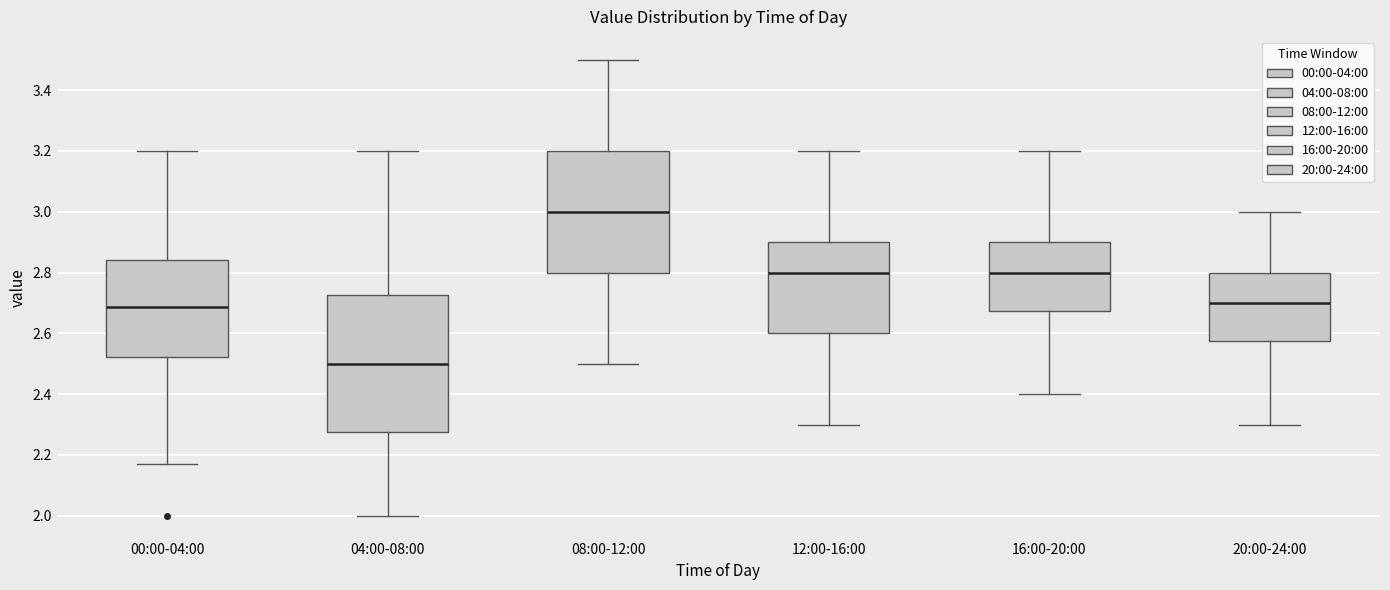

Reading left to right, read every box against the y-axis: the position of its median line, the range the box covers, and the ends of its whiskers. The values are not printed on the chart, so give them approximately, as read against the axis.

00:00-04:00: median 2.68, box 2.52 to 2.84, whiskers 2.18 to 3.20
04:00-08:00: median 2.50, box 2.28 to 2.72, whiskers 2.00 to 3.20
08:00-12:00: median 3.00, box 2.80 to 3.20, whiskers 2.50 to 3.50
12:00-16:00: median 2.80, box 2.60 to 2.90, whiskers 2.30 to 3.20
16:00-20:00: median 2.80, box 2.68 to 2.90, whiskers 2.40 to 3.20
20:00-24:00: median 2.70, box 2.58 to 2.80, whiskers 2.30 to 3.00